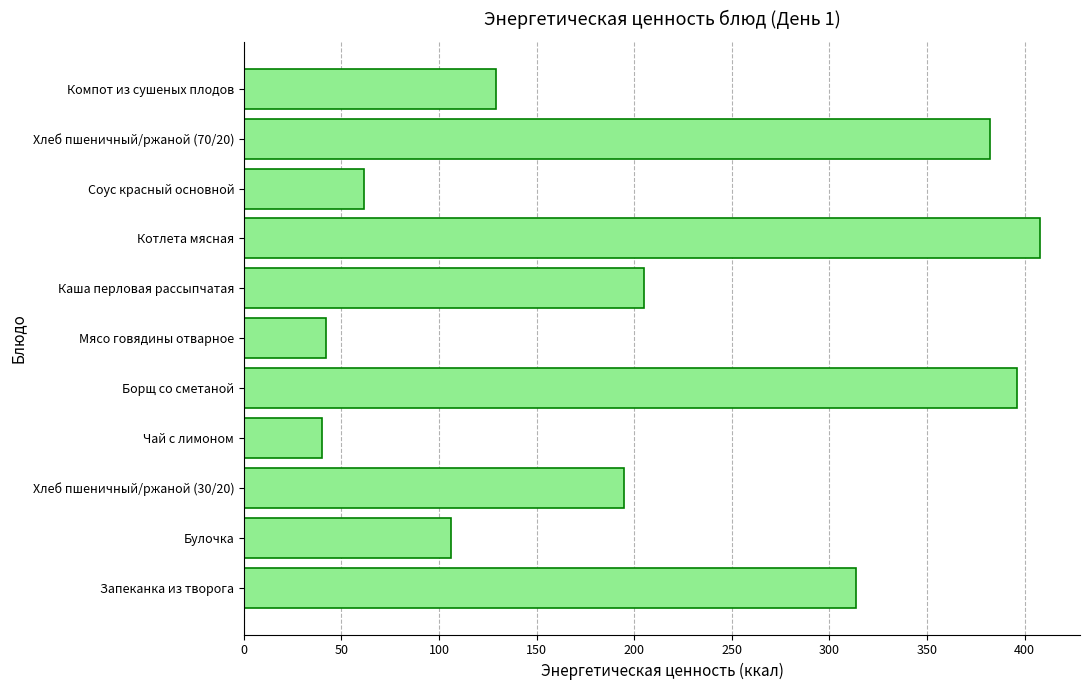

The value at Булочка is 59.7. True or false?

False